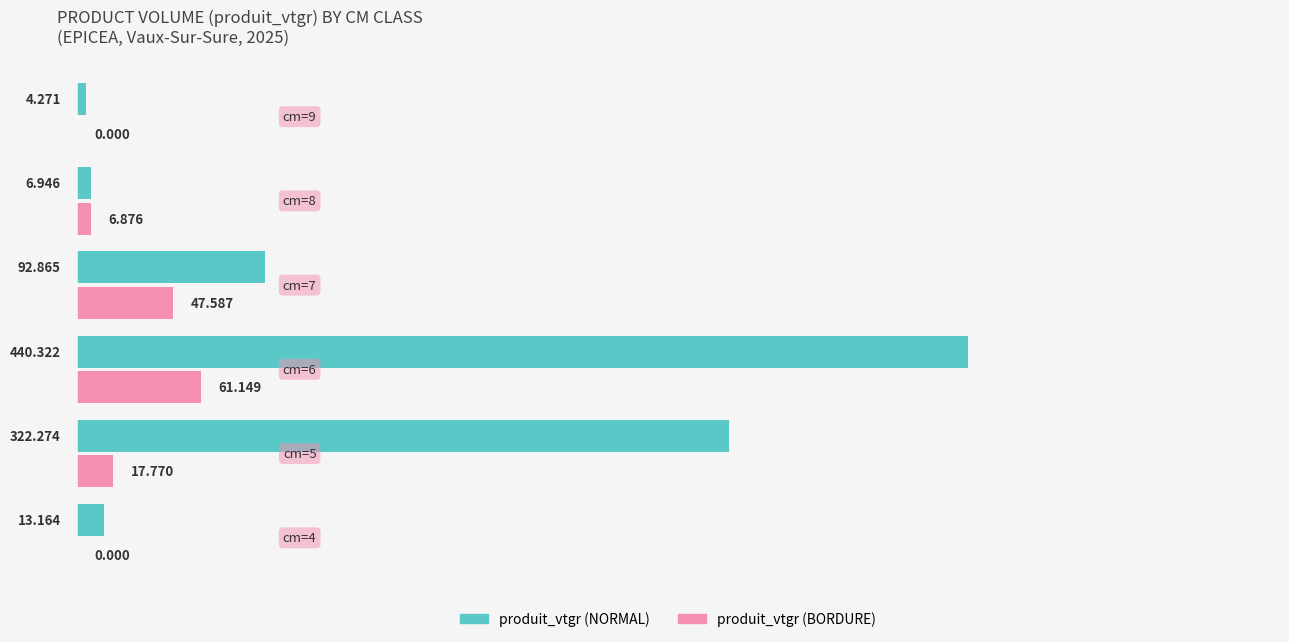

Which series has the largest total across all categories?

produit_vtgr (NORMAL)